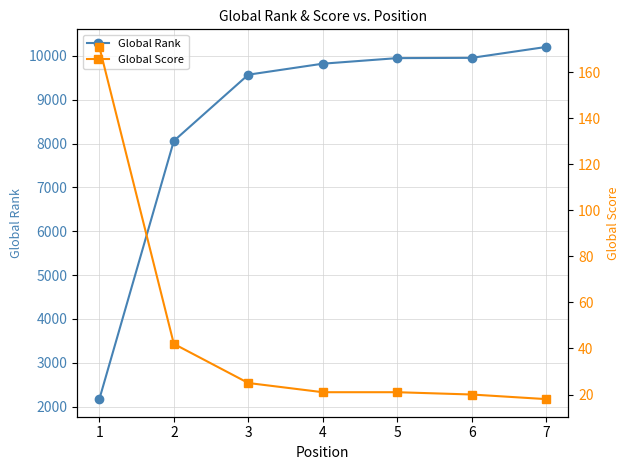

Which series has the widest spread of values?

Global Rank